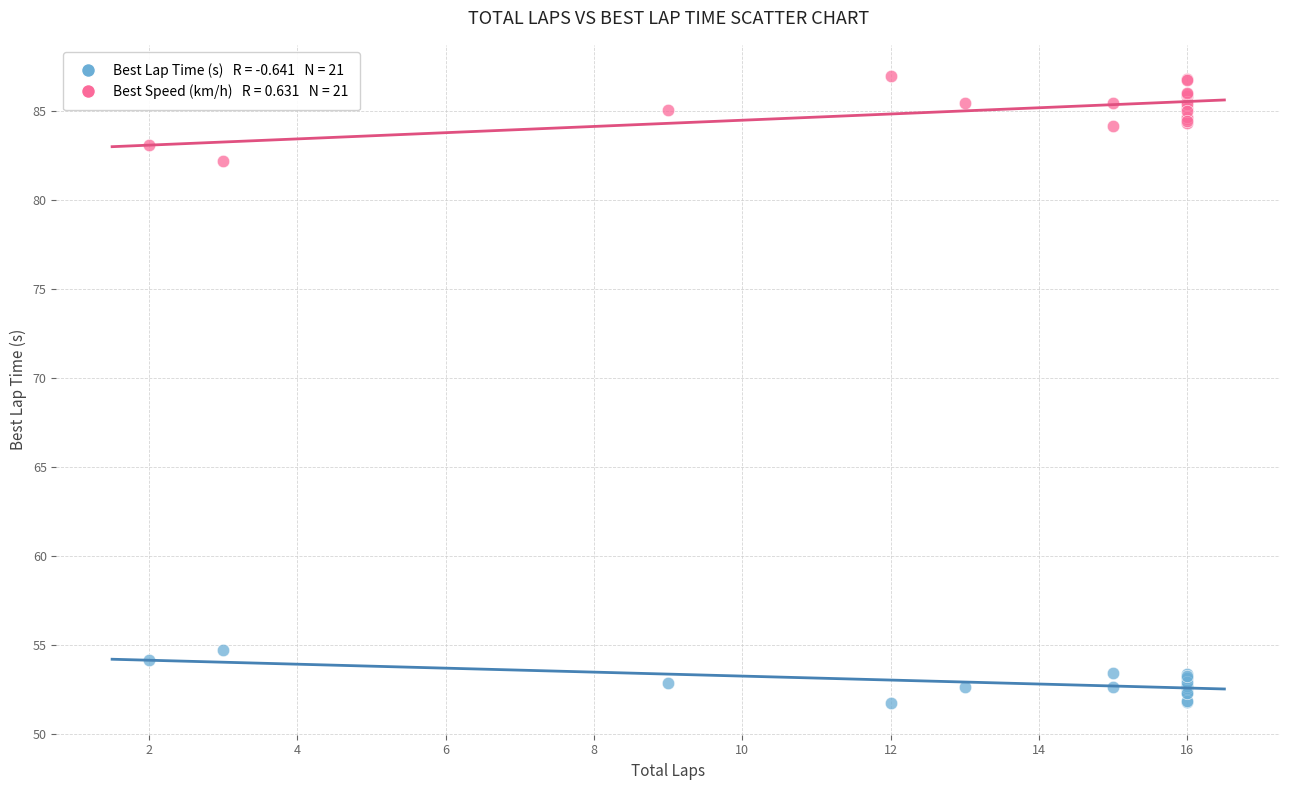

Across all series, what Y value is closest to 69?

82.2